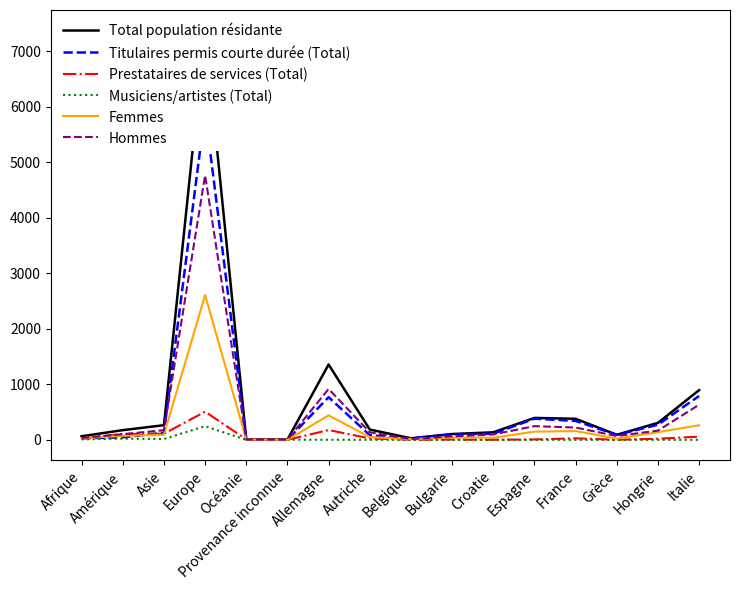

What position from the right is Allemagne?

10